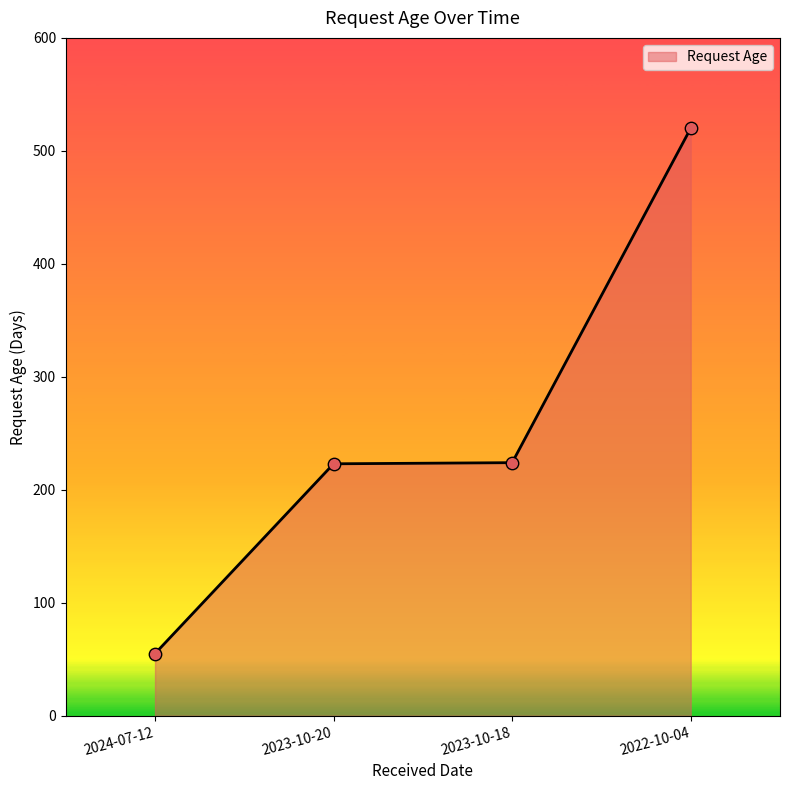

What is the change in value from 2024-07-12 to 2023-10-18?

+169